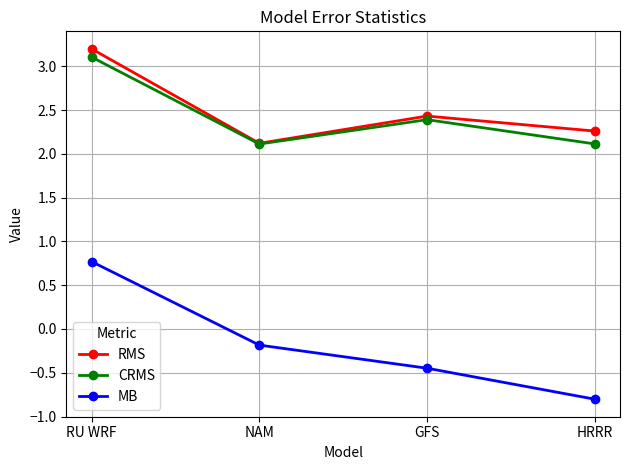

What is the value of the MB point at the 4th from the left?

-0.8